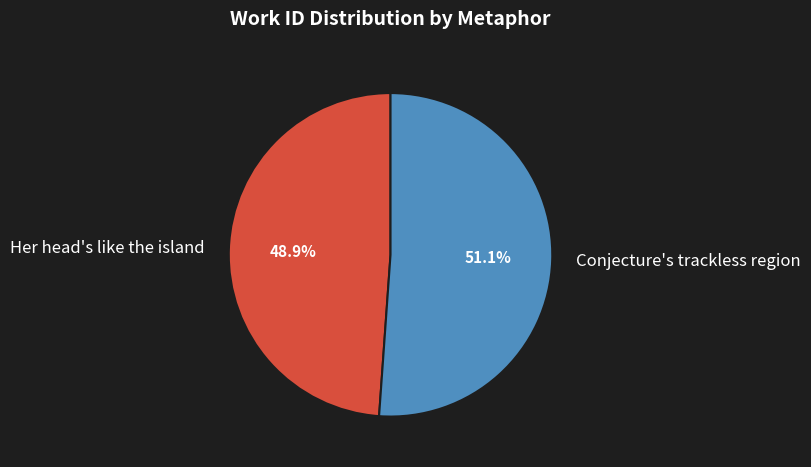

True or false: Her head's like the island accounts for 49% of the total.

True